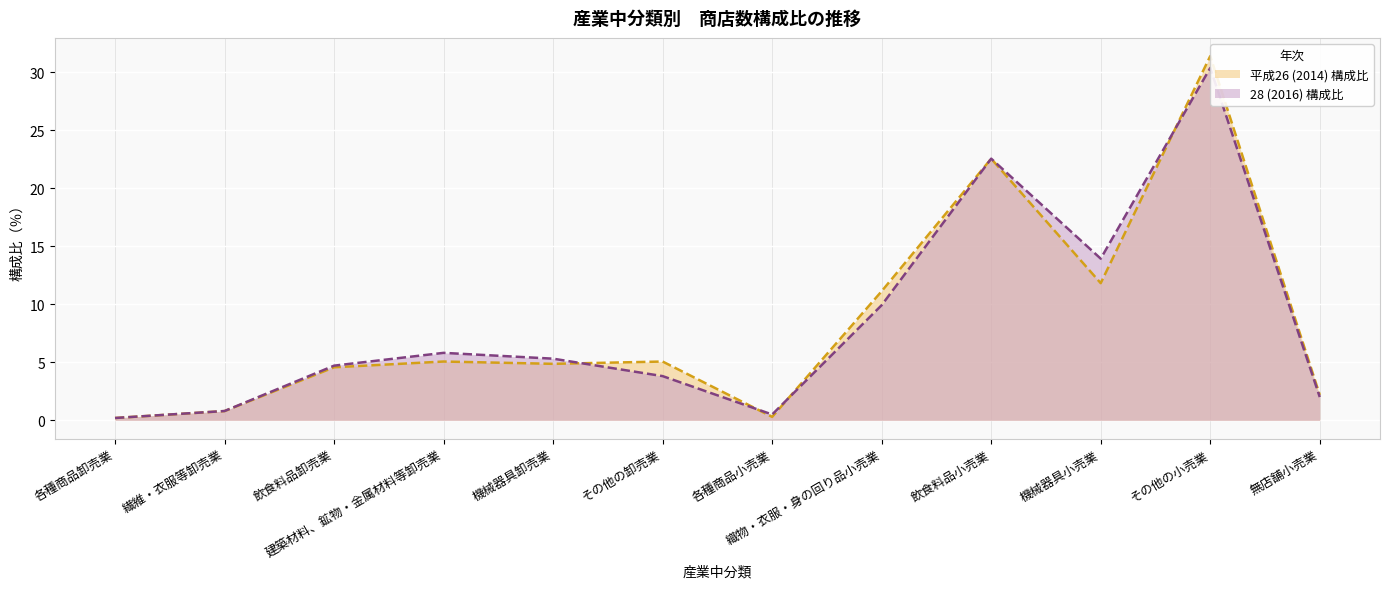

What is the spread (max minus min) of values at その他の卸売業?

1.3